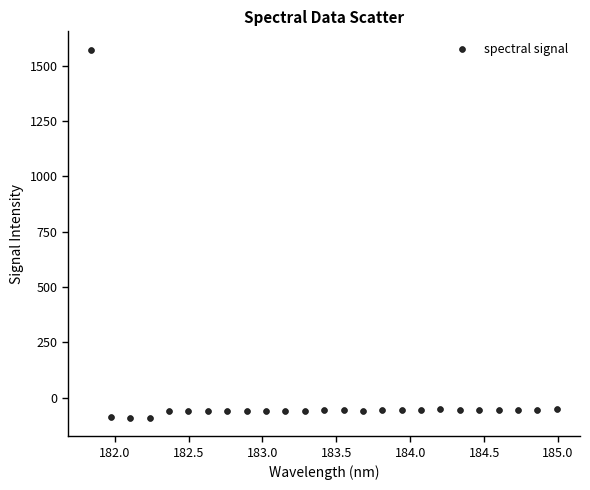

What is the range of X values (max minus min)?

3.1